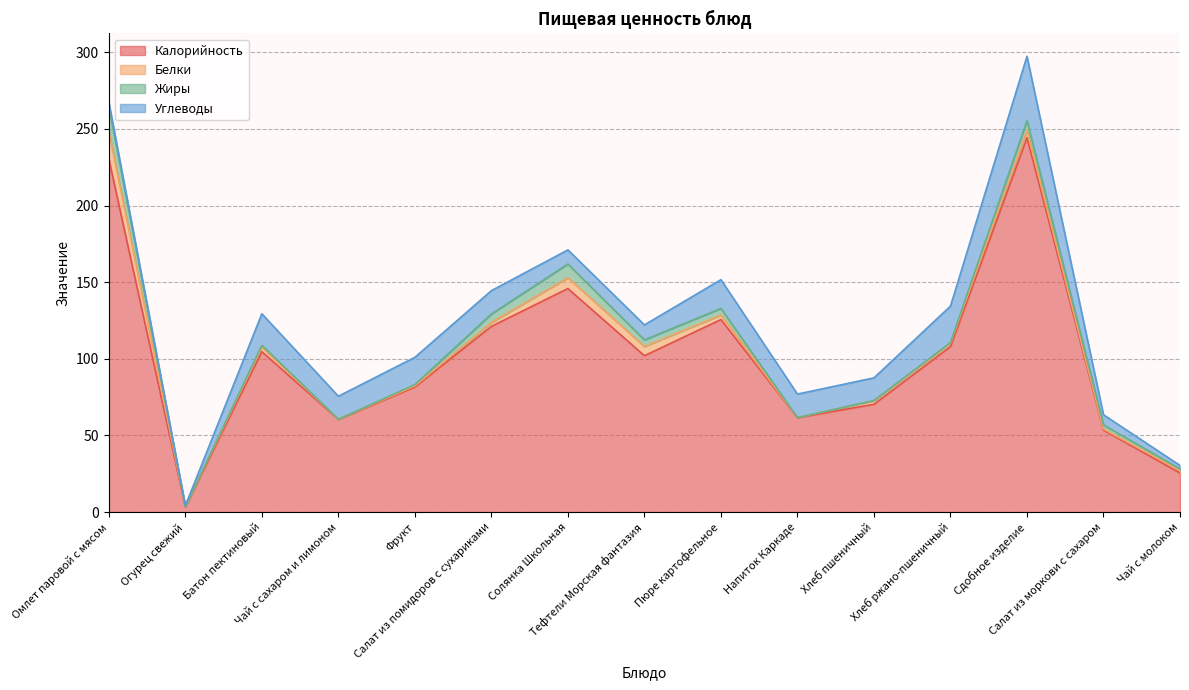

What is the label of the 5th point from the right?

Хлеб пшеничный